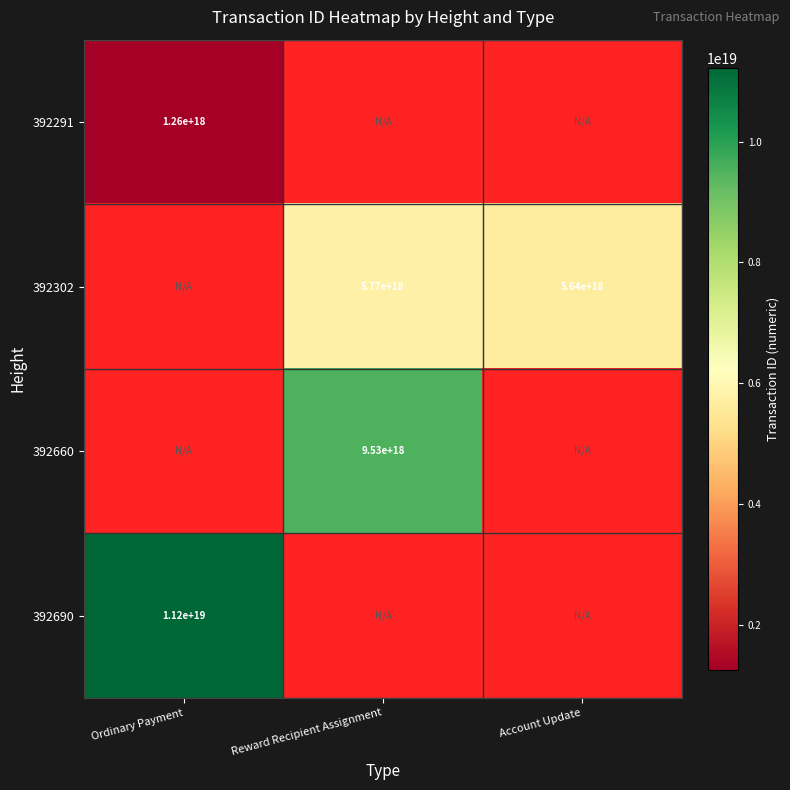

Is it true that 392291 equals 758775664849675520 at Ordinary Payment?

False